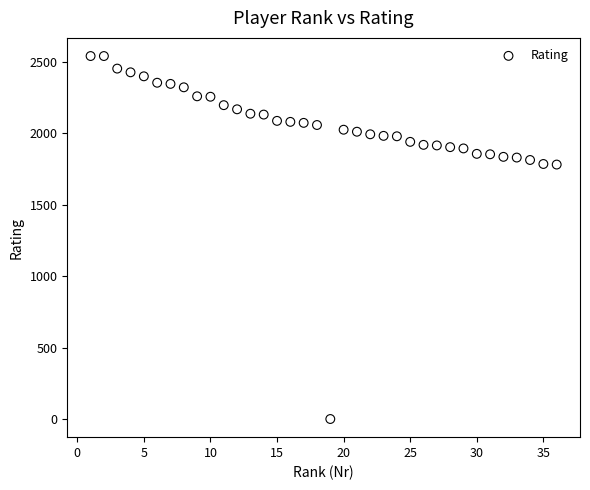

What is the range of Y values (max minus min)?

2542